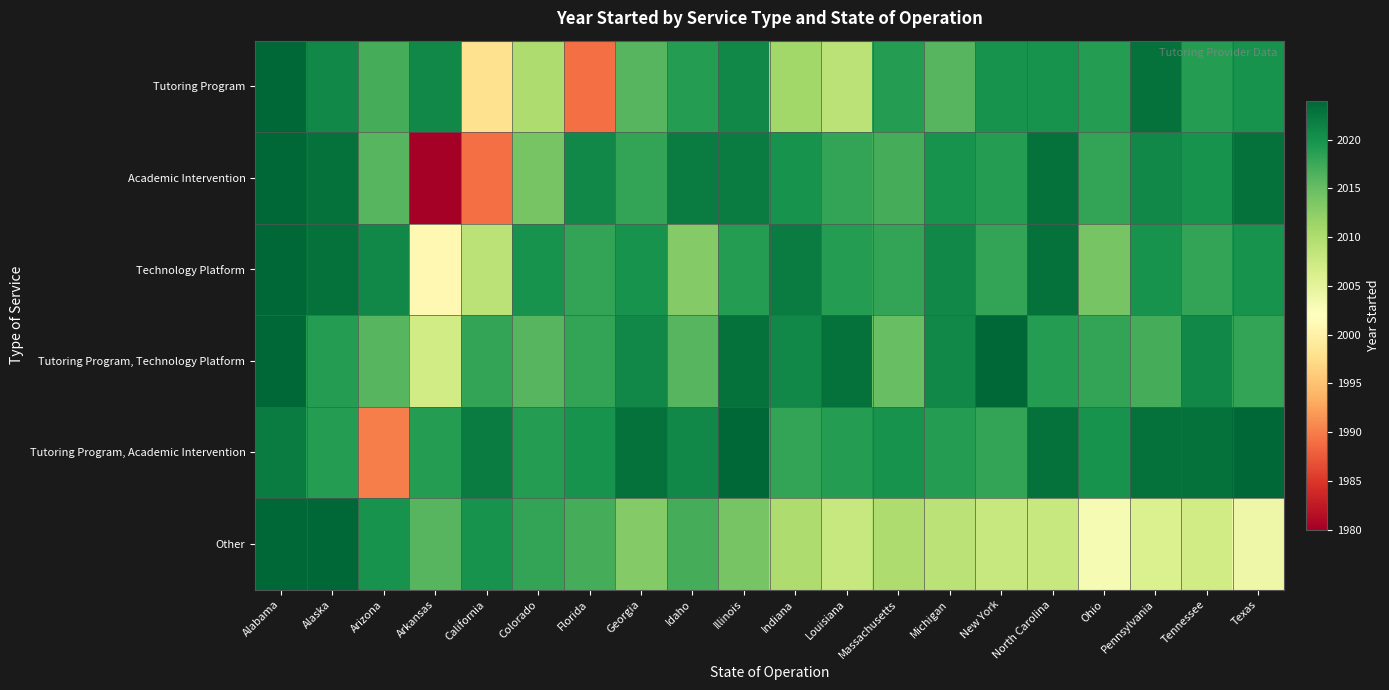

List the series in order of their peak value, lowest first.

Tutoring Program, Academic Intervention, Technology Platform, Tutoring Program, Technology Platform, Tutoring Program, Academic Intervention, Other